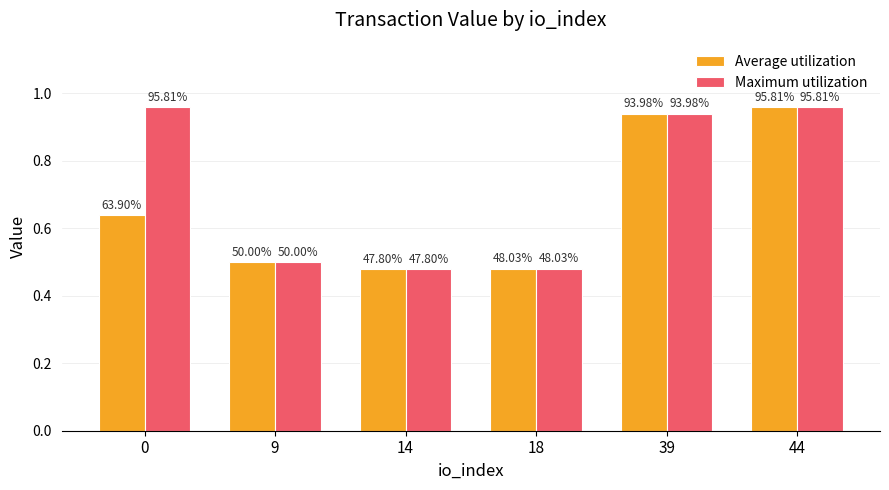

Reading left to right, extract all data points from this chart.

Average utilization: 0.6	0.5	0.5	0.5	0.9	1.0
Maximum utilization: 1.0	0.5	0.5	0.5	0.9	1.0